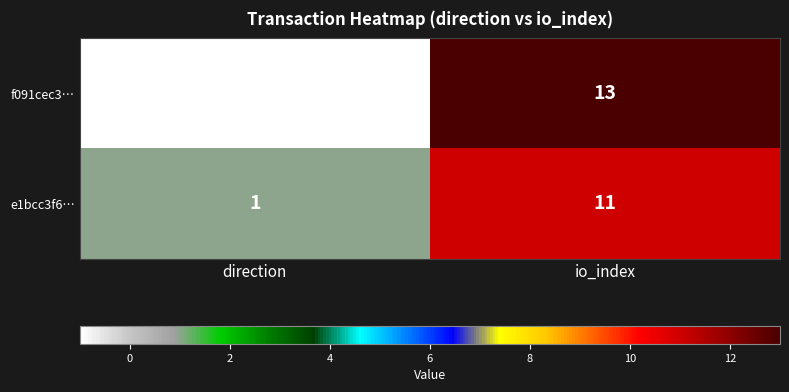

At which category is the sum across all series the highest?

io_index